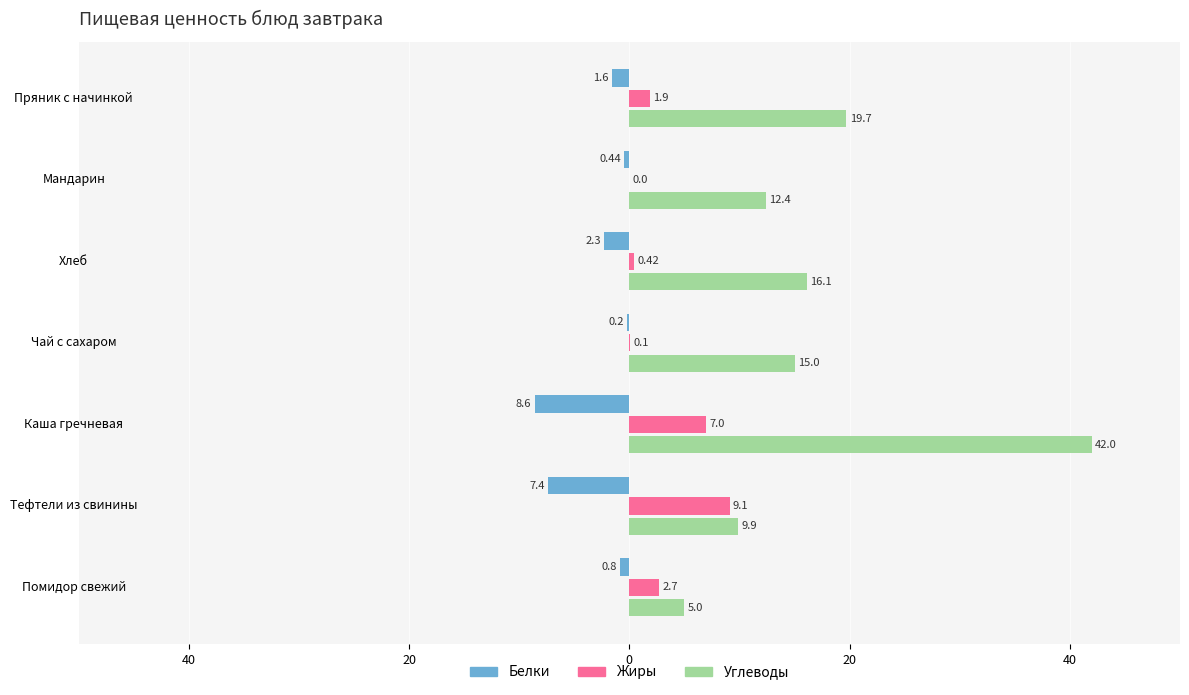

List the series in order of their overall mean, highest first.

Углеводы, Жиры, Белки